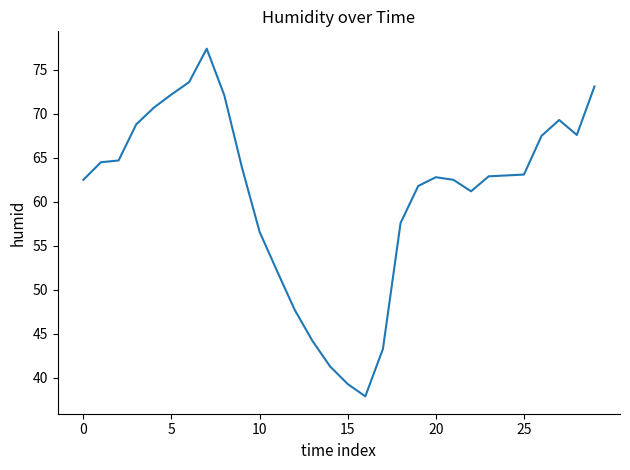

What is the smallest value displayed?

37.9